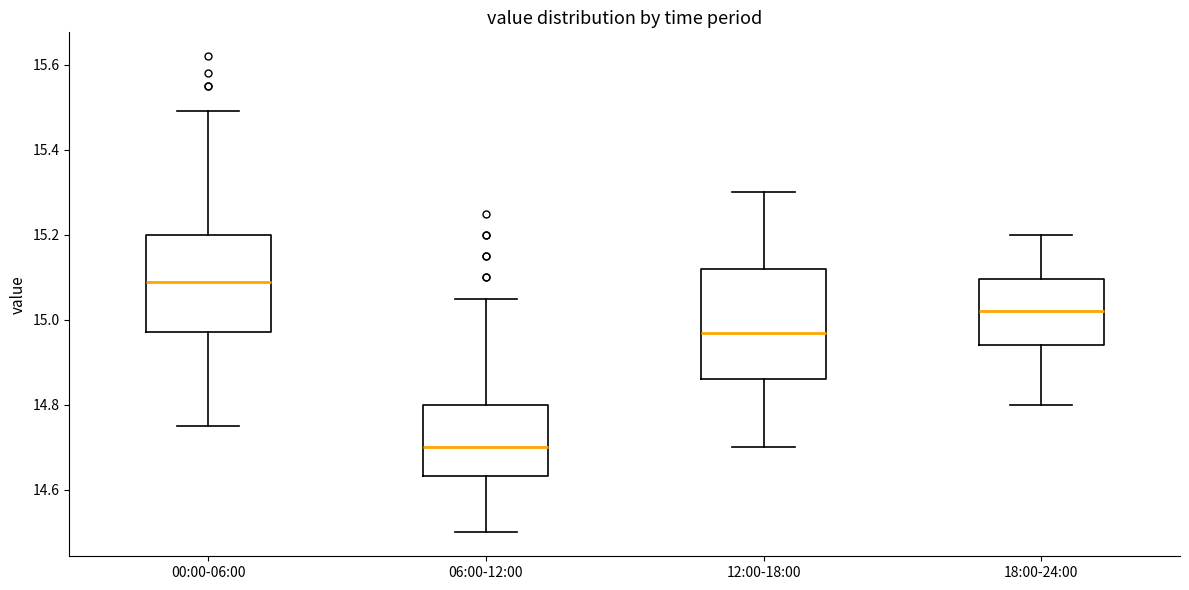

Reading left to right, transcribe this box plot: for each box, give where its median line is, the range the box spans, and where its two whiskers end, as read against the y-axis. The values are not printed on the chart, so give them approximately, as read against the axis.

00:00-06:00: median 15.10, box 14.98 to 15.20, whiskers 14.76 to 15.50
06:00-12:00: median 14.70, box 14.64 to 14.80, whiskers 14.50 to 15.06
12:00-18:00: median 14.98, box 14.86 to 15.12, whiskers 14.70 to 15.30
18:00-24:00: median 15.02, box 14.94 to 15.10, whiskers 14.80 to 15.20